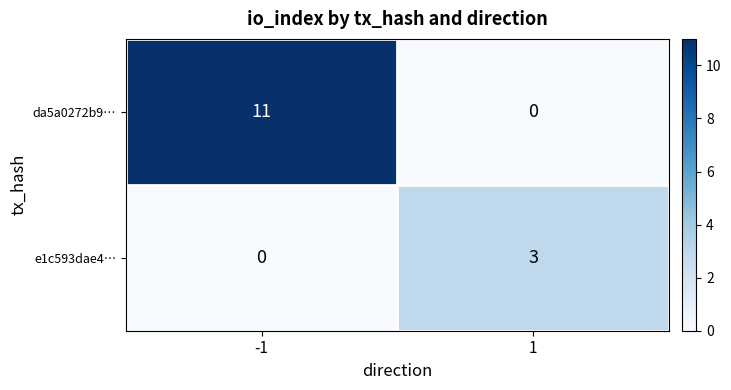

What is the difference between the e1c593dae4… values at -1 and 1?

3